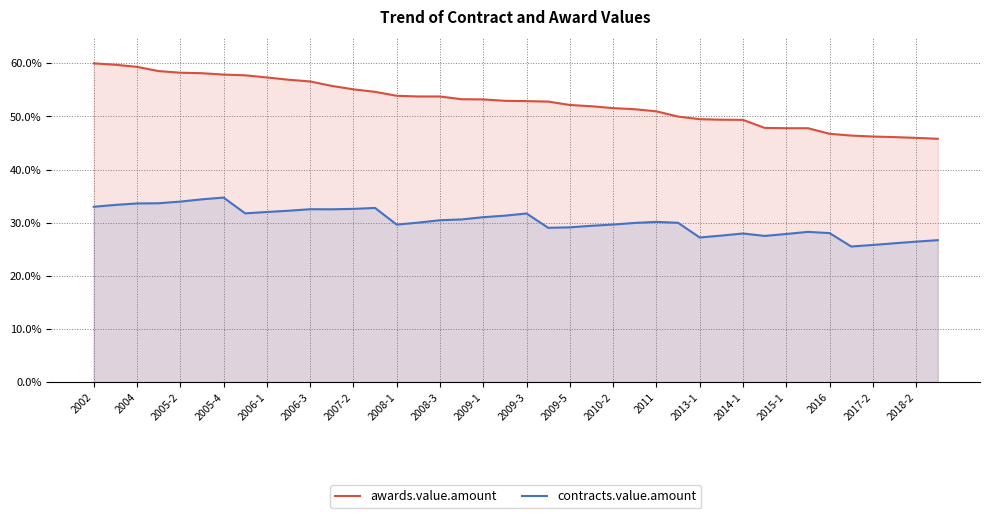

True or false: awards.value.amount has more than 1 interior local peaks.

False